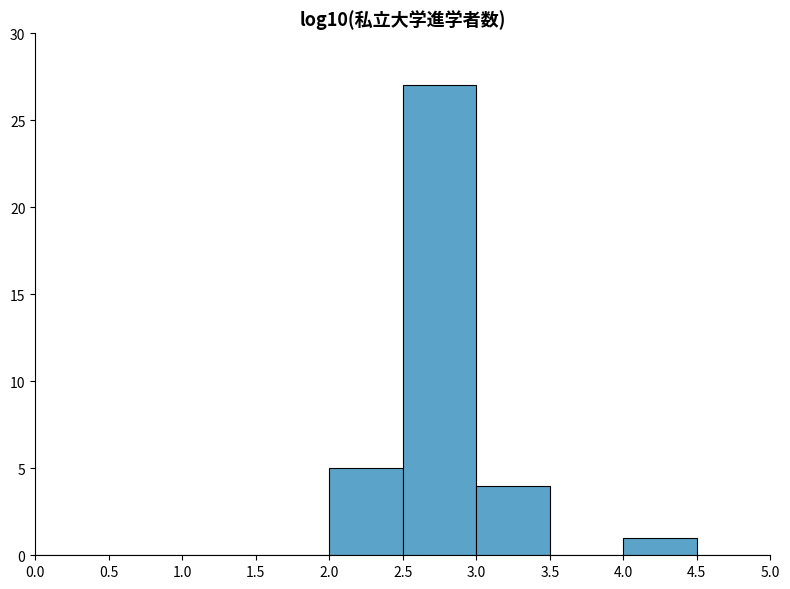

Reading left to right, transcribe this chart: for each bar, give the range it covers on the x-axis and its height. The values are not printed on the chart, so give them approximately, as read against the axis.

0.0 to 0.5: 0
0.5 to 1.0: 0
1.0 to 1.5: 0
1.5 to 2.0: 0
2.0 to 2.5: 5
2.5 to 3.0: 27
3.0 to 3.5: 4
3.5 to 4.0: 0
4.0 to 4.5: 1
4.5 to 5.0: 0